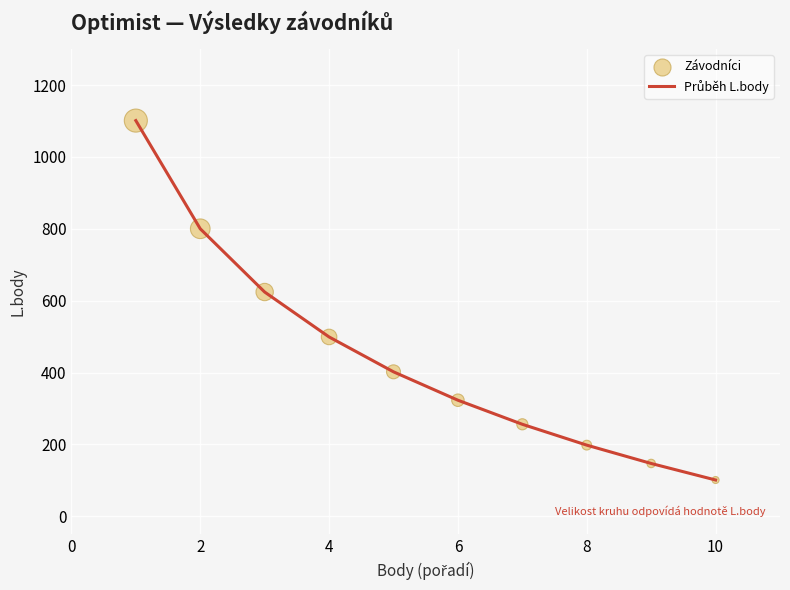

What is the greatest value displayed?

1101